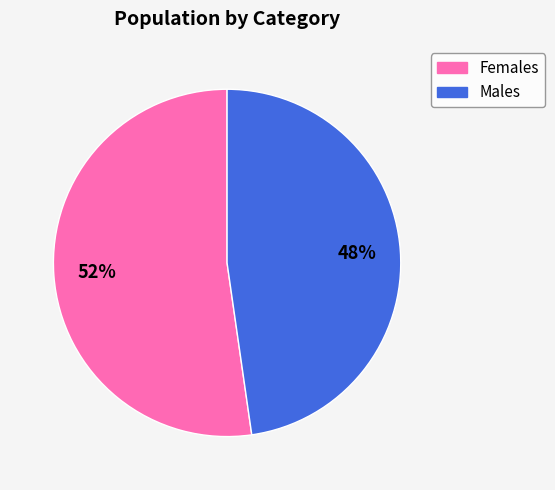

To the nearest percent, what is the average slice percentage?

50%